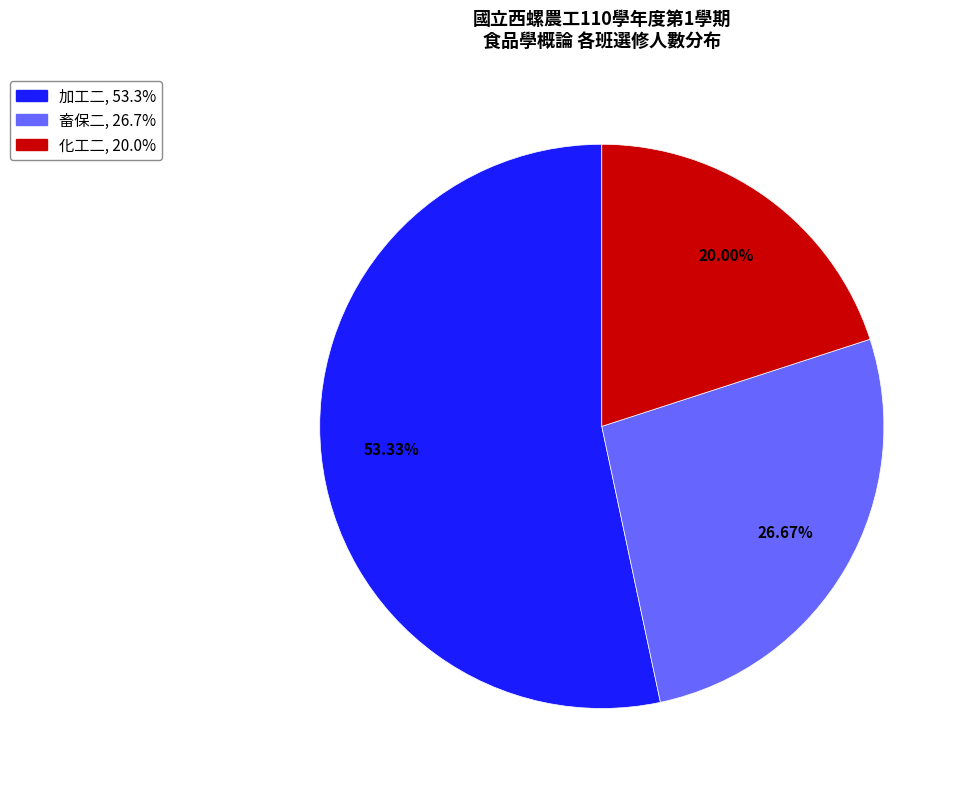

The 化工二 slice represents 26% of the pie. True or false?

False